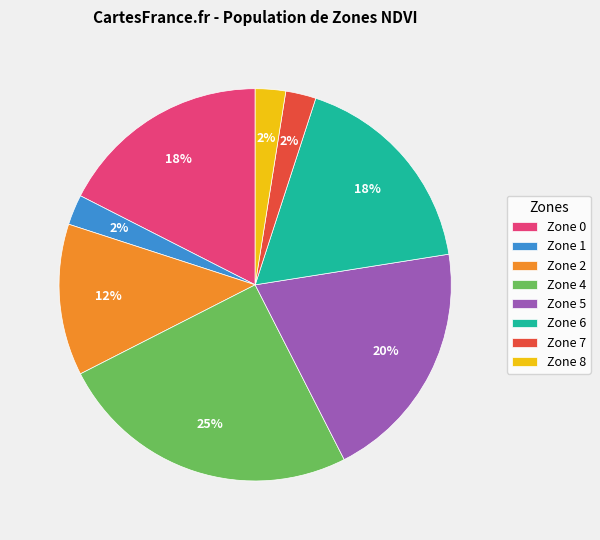

To the nearest percent, what percentage of the pie is Zone 7?

2%